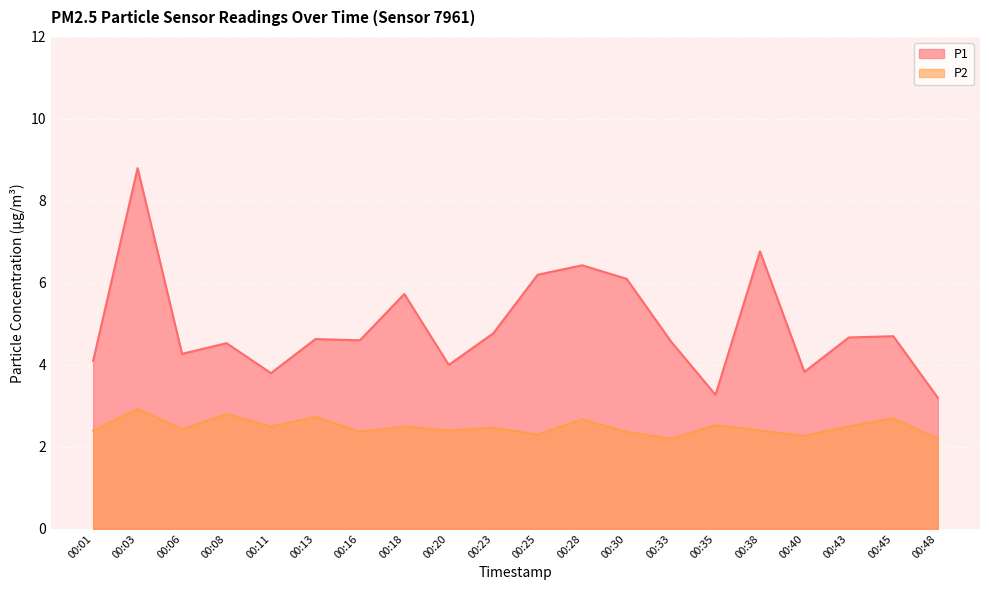

How many series are shown in this chart?

2